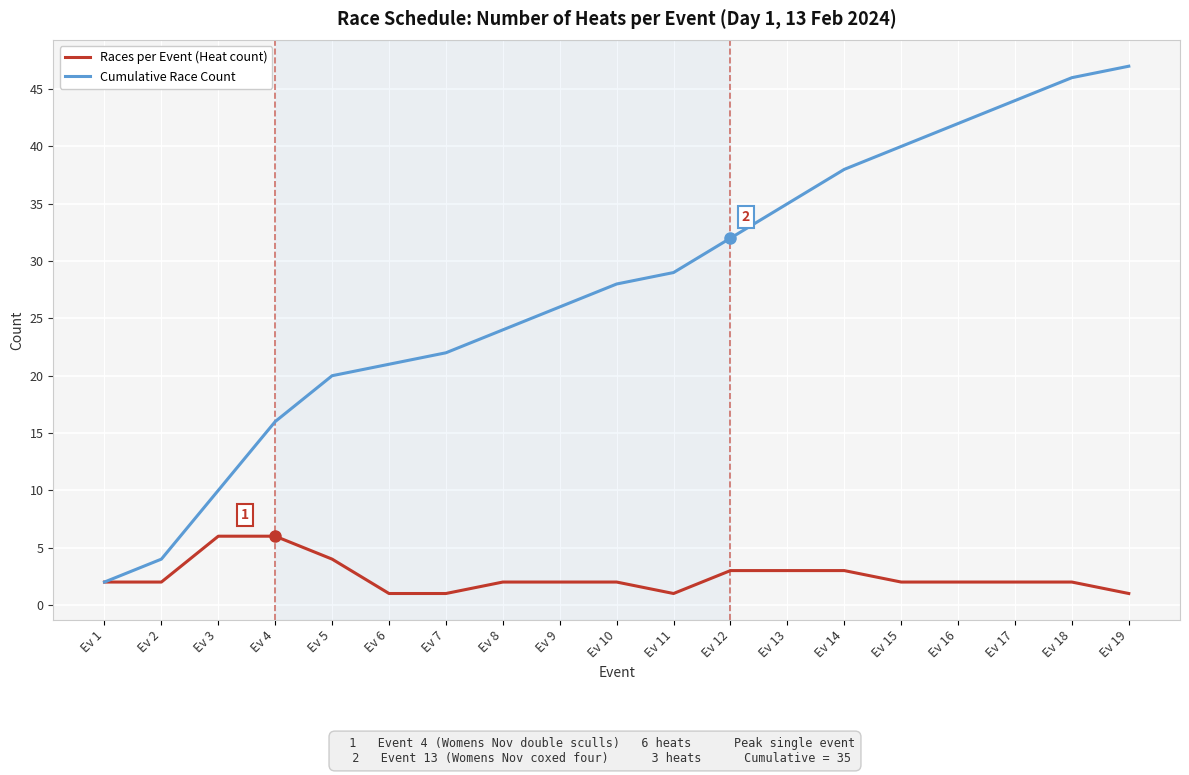

Between Ev 5 and Ev 15, which series saw the biggest shift?

Cumulative Race Count